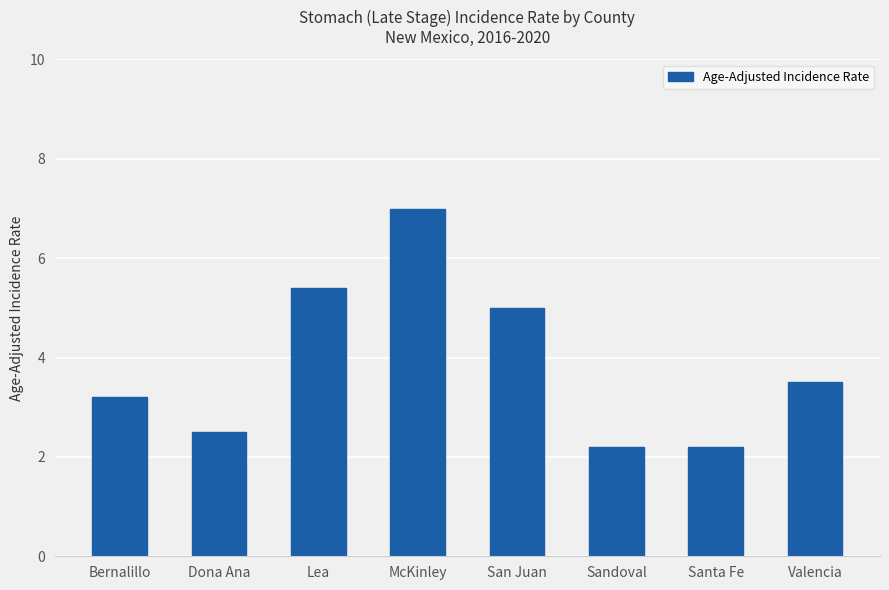

What is the sum of the values at Valencia and Bernalillo?

6.7